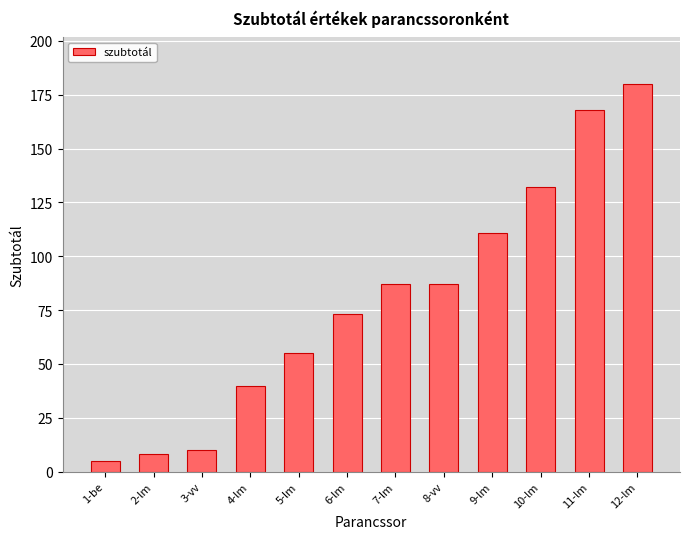

Which label corresponds to the largest value in the chart?

12-lm